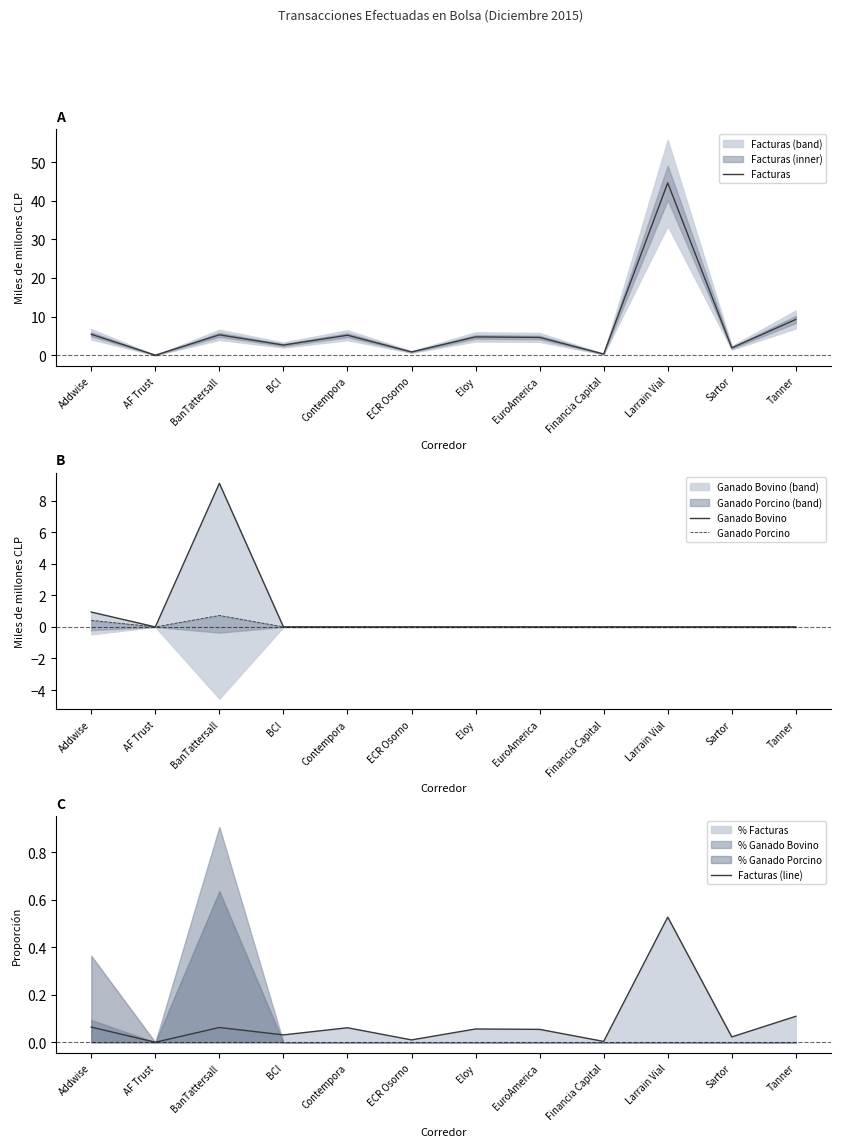

Is it true that Facturas equals 20.7 at Larrain Vial?

False